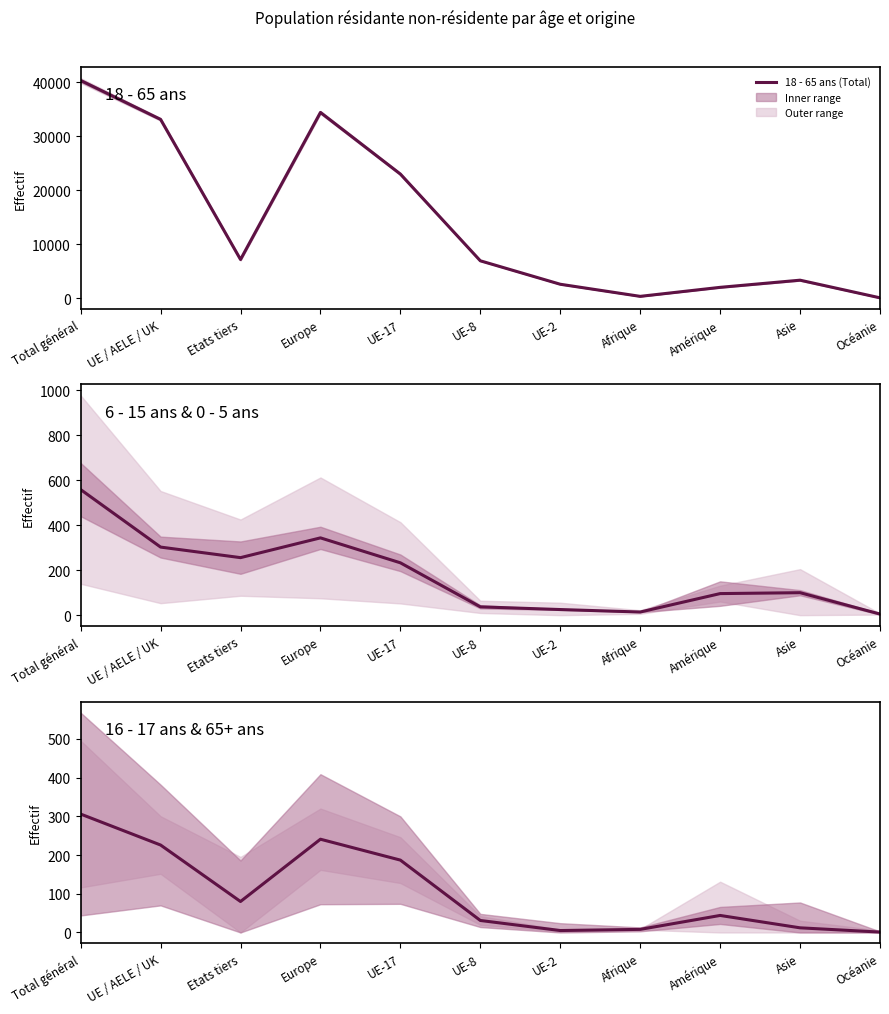

What is the label of the 8th point from the right?

Europe